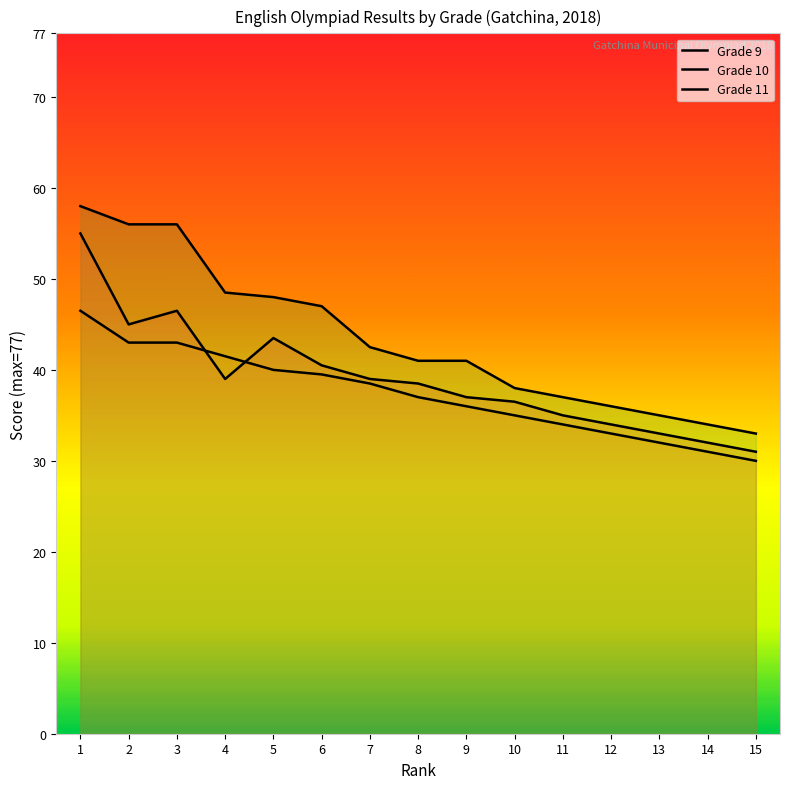

Which series ends up on top after the final intersection of Grade 9 and Grade 10?

Grade 9